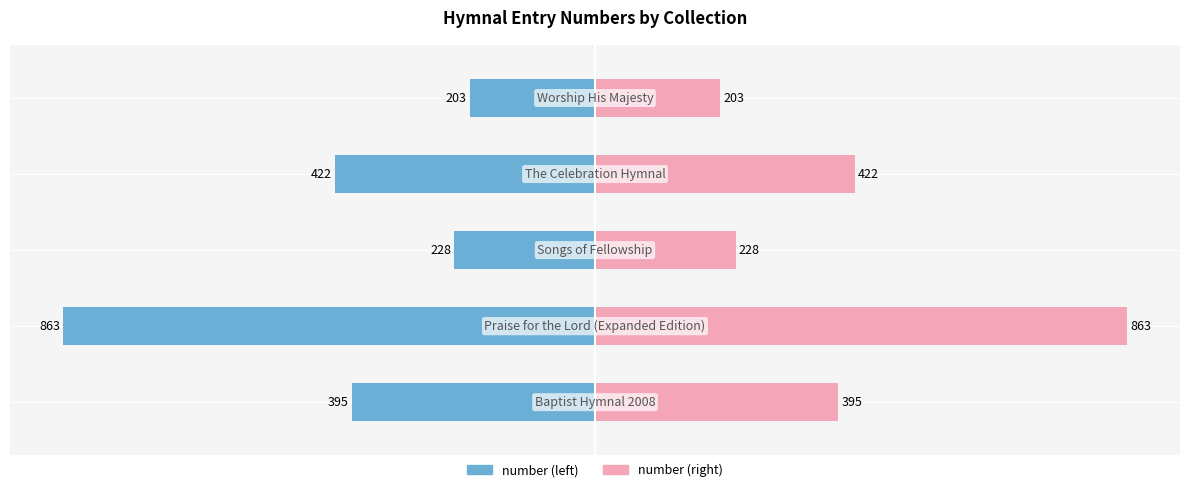

The value of number at 3 is -422. True or false?

True